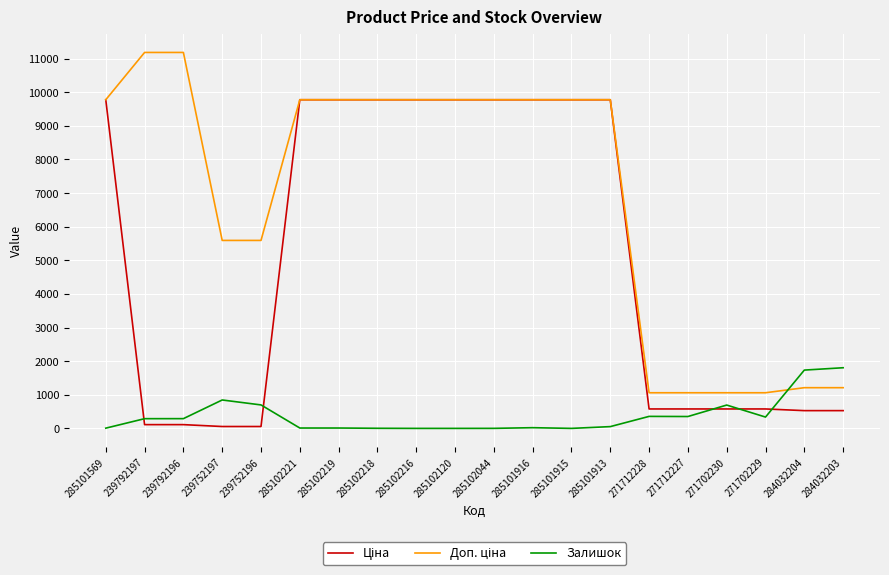

What is the greatest value displayed?

11182.0